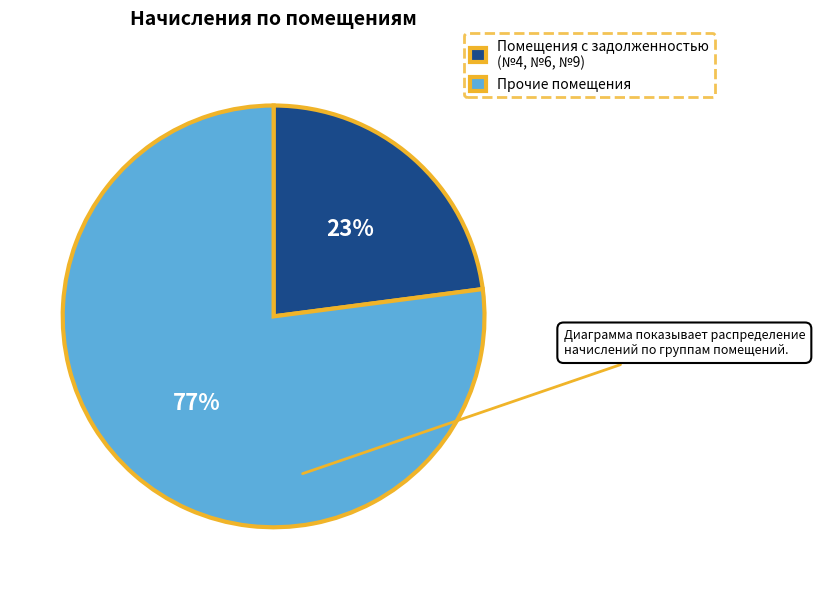

Is it true that Прочие помещения is 77% of the pie?

True